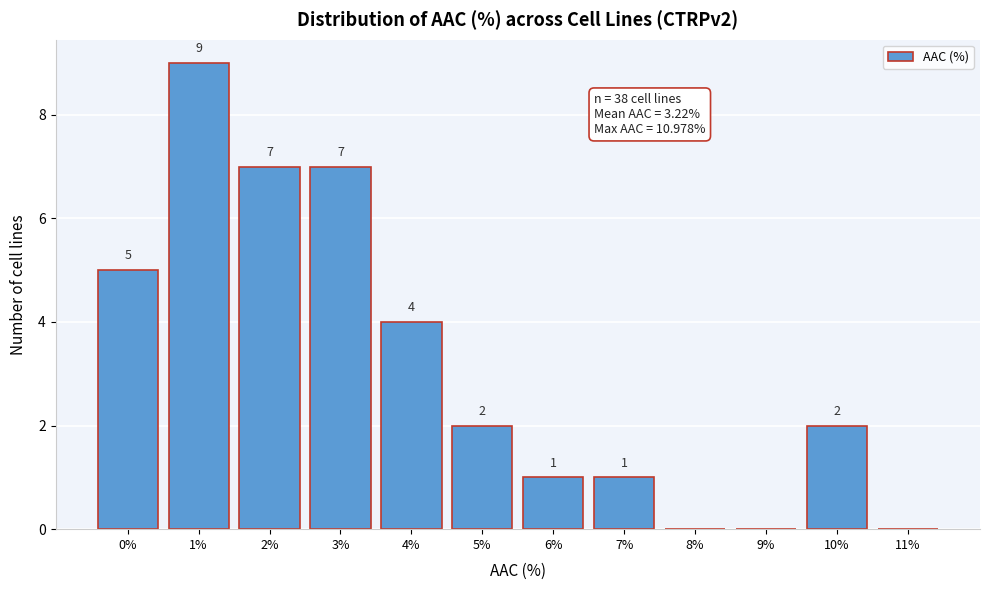

Reading right to left, extract all data points from this chart.

11%=0	10%=2	9%=0	8%=0	7%=1	6%=1	5%=2	4%=4	3%=7	2%=7	1%=9	0%=5